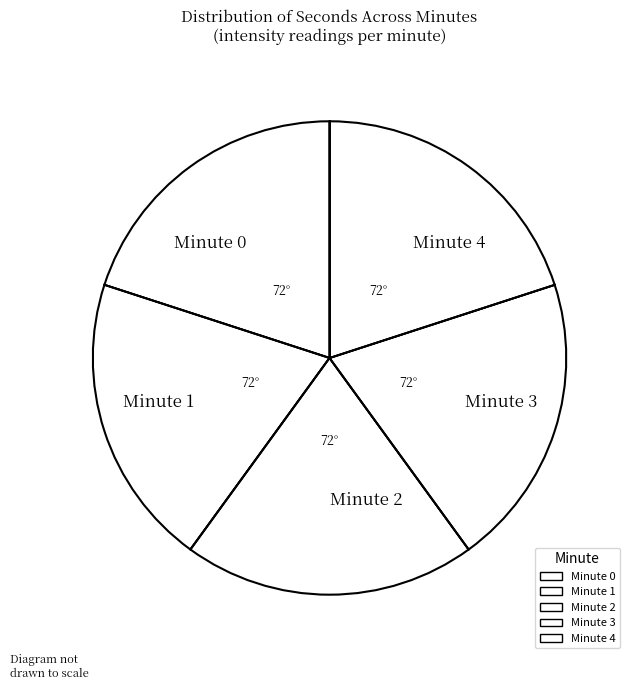

Does Minute 4 account for over 50% of the chart?

No